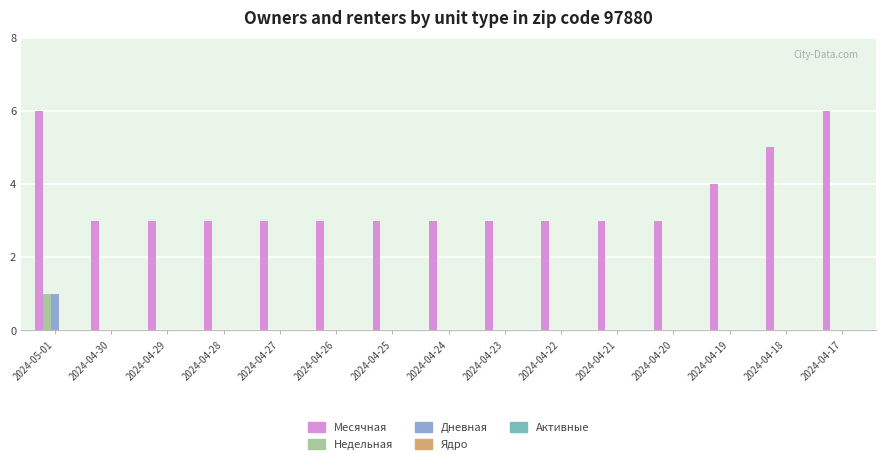

How many groups of bars are there?

15